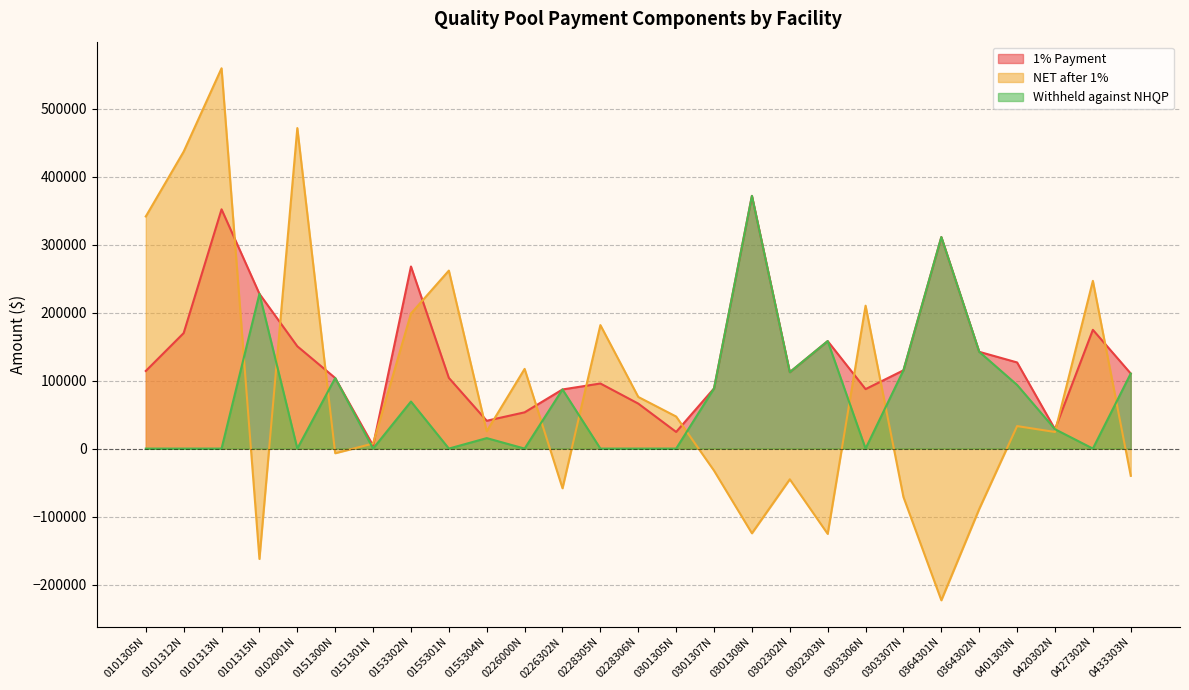

Which category has the highest value in the 1% Payment series?

0301308N